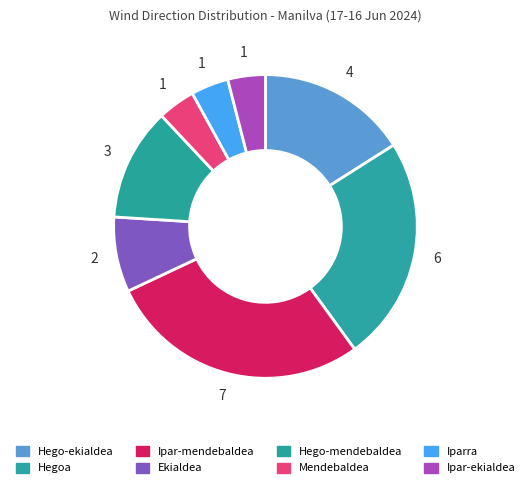

How much of the chart is everything except Ipar-ekialdea?

96.0%